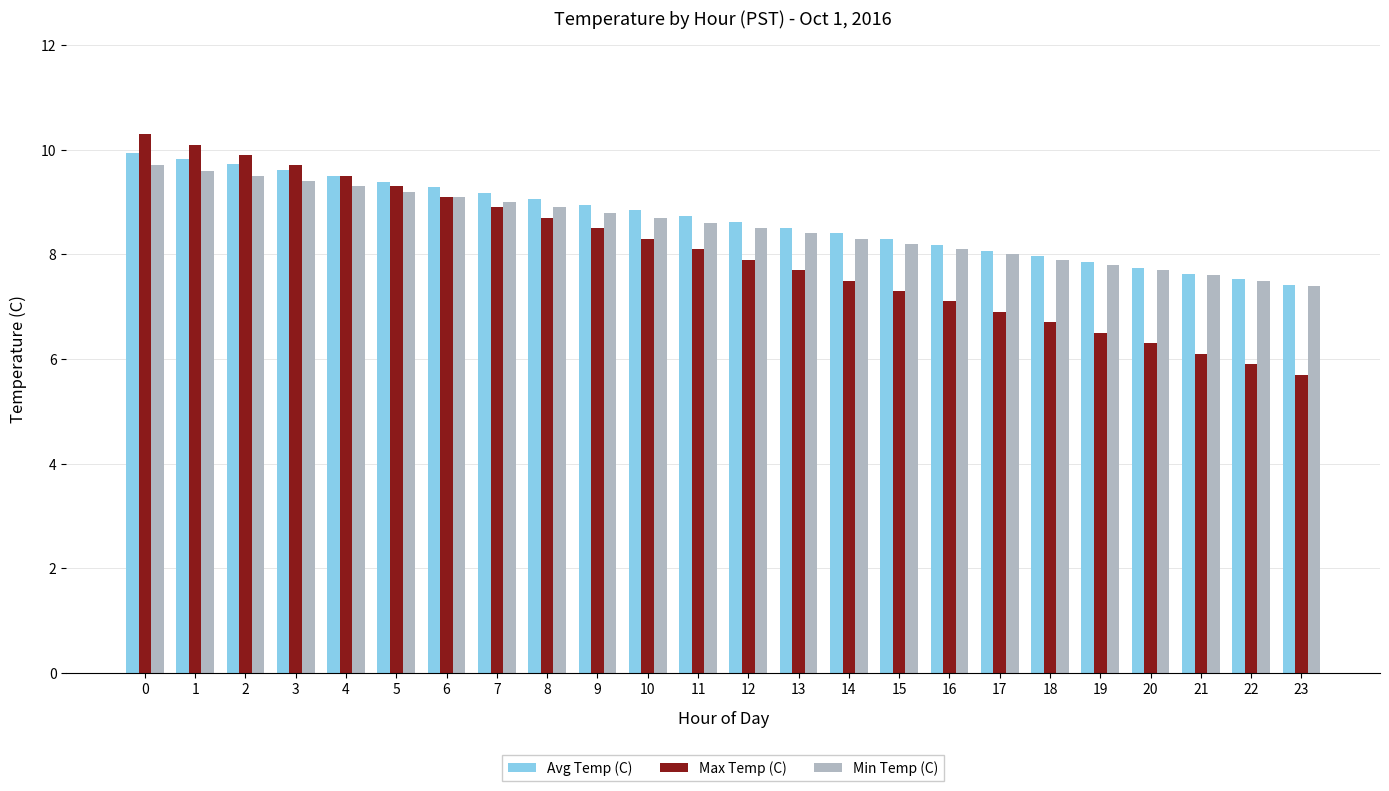

What is the difference between the highest and lowest values at 22?

1.6